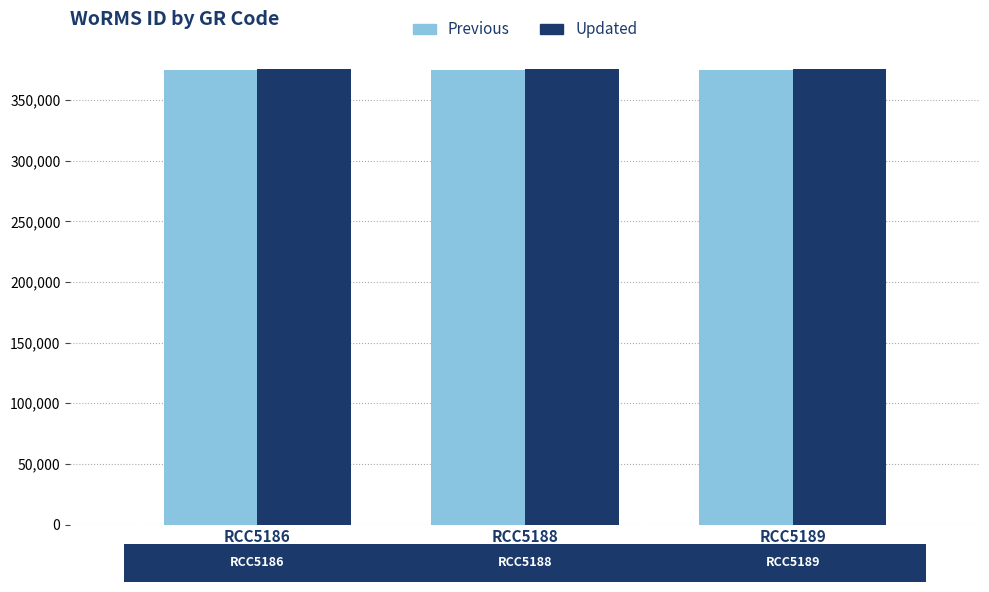

The Previous series shows 374881 at RCC5186. True or false?

True